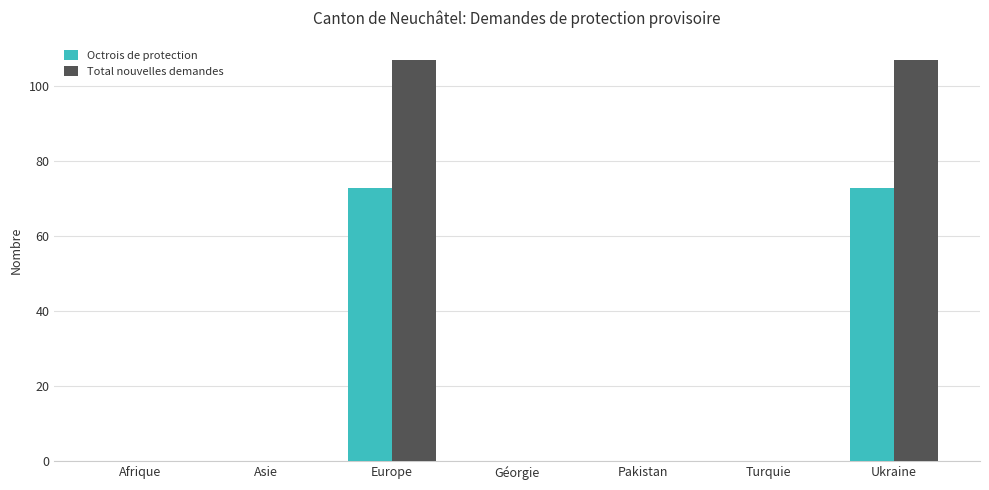

How many groups of bars are there?

7